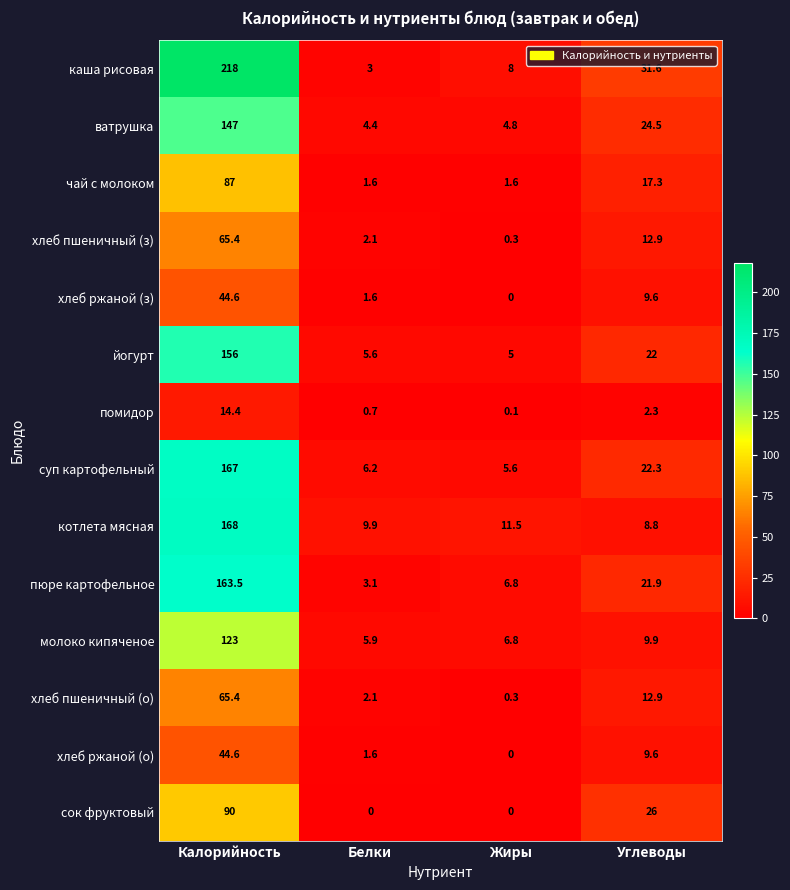

Between Калорийность and Белки, which series saw the biggest shift?

каша рисовая